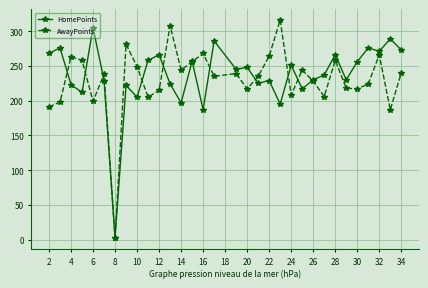

True or false: HomePoints and AwayPoints intersect in this chart.

True